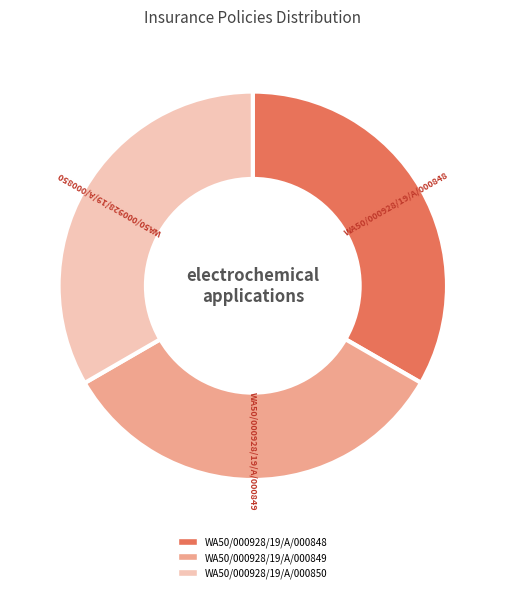

Is it true that WA50/000928/19/A/000848 is 25% of the pie?

False